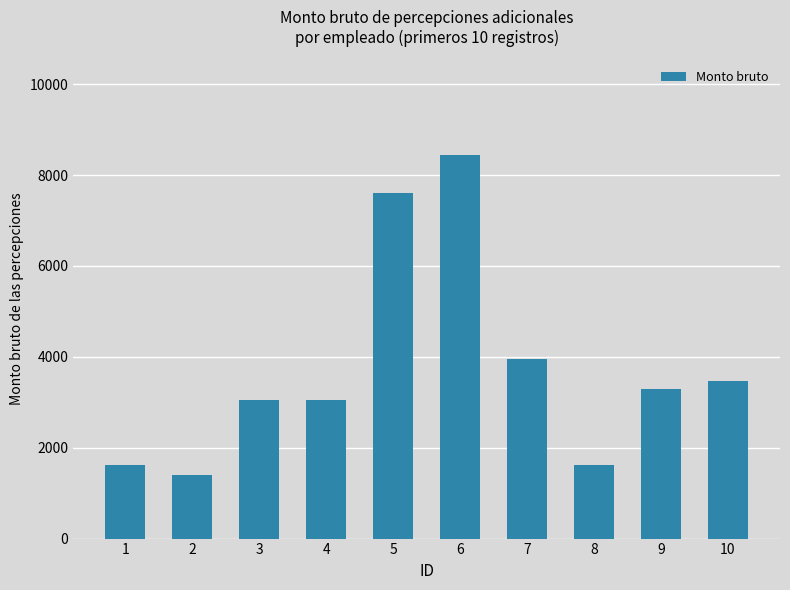

Reading left to right, what are all the values shown in this chart?

1=1621.3	2=1404.9	3=3046.1	4=3046.1	5=7615.3	6=8434.2	7=3946.4	8=1621.3	9=3300.7	10=3463.7